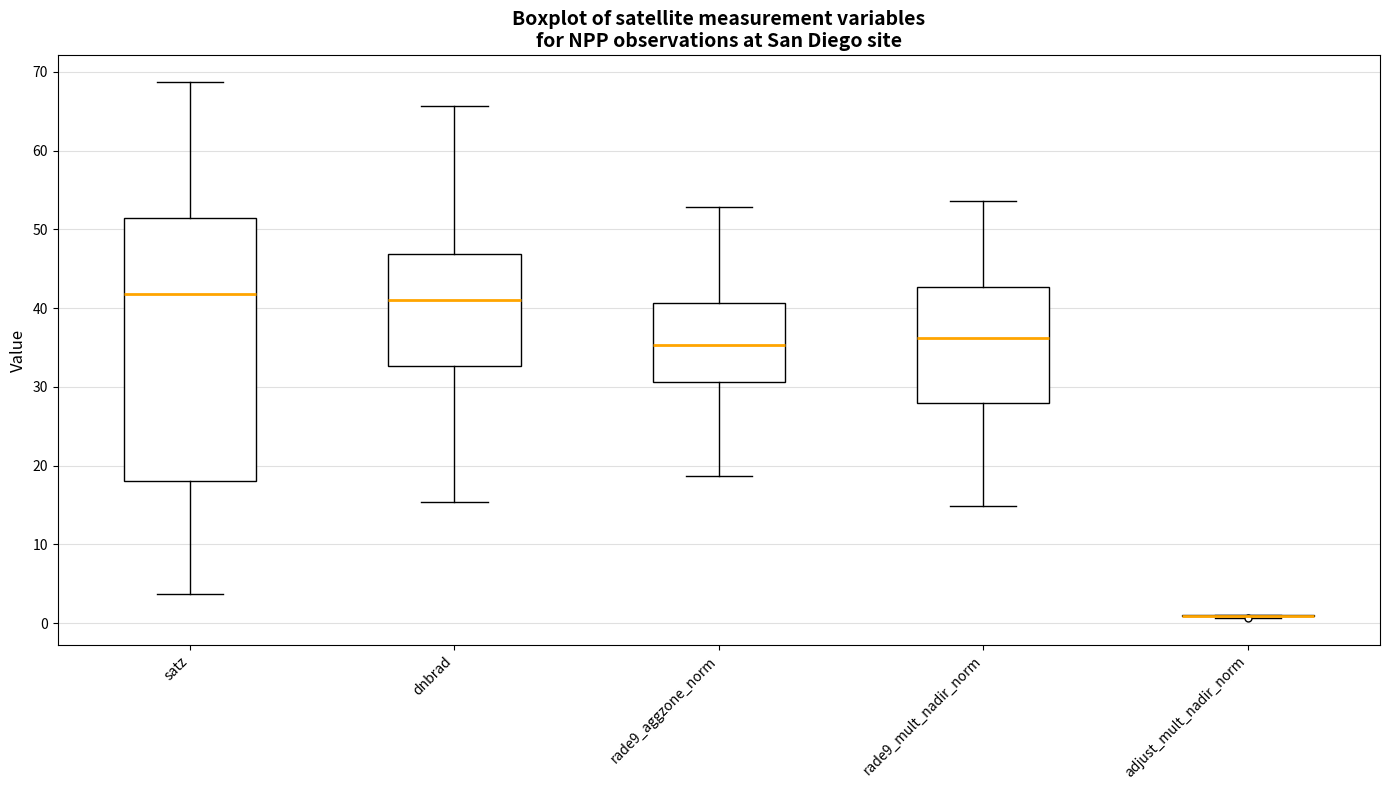

Which box is the tallest, from its lower edge to its upper edge?

satz